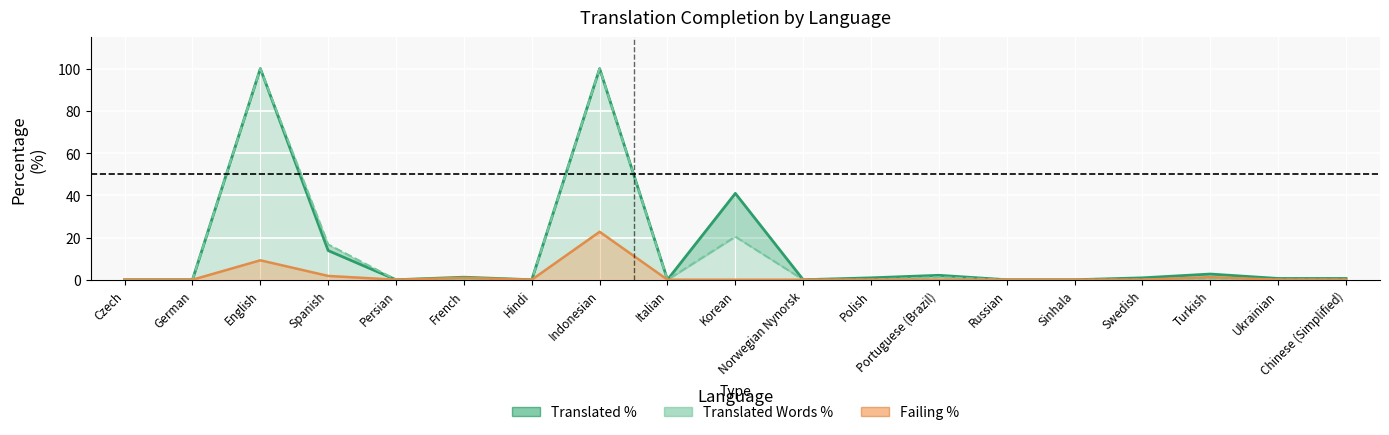

Reading left to right, what are all the values shown in this chart?

Translated %: Czech=0.0	German=0.0	English=100.0	Spanish=13.8	Persian=0.0	French=1.2	Hindi=0.0	Indonesian=100.0	Italian=0.0	Korean=40.9	Norwegian Nynorsk=0.0	Polish=0.9	Portuguese (Brazil)=2.1	Russian=0.0	Sinhala=0.0	Swedish=0.9	Turkish=2.7	Ukrainian=0.6	Chinese (Simplified)=0.6
Translated Words %: Czech=0.0	German=0.0	English=100.0	Spanish=16.7	Persian=0.0	French=0.1	Hindi=0.0	Indonesian=100.0	Italian=0.0	Korean=20.4	Norwegian Nynorsk=0.0	Polish=0.1	Portuguese (Brazil)=1.2	Russian=0.0	Sinhala=0.0	Swedish=0.1	Turkish=0.5	Ukrainian=0.1	Chinese (Simplified)=0.1
Failing %: Czech=0.0	German=0.0	English=9.2	Spanish=1.8	Persian=0.0	French=0.9	Hindi=0.0	Indonesian=22.7	Italian=0.0	Korean=0.0	Norwegian Nynorsk=0.0	Polish=0.0	Portuguese (Brazil)=0.0	Russian=0.0	Sinhala=0.0	Swedish=0.0	Turkish=1.2	Ukrainian=0.0	Chinese (Simplified)=0.0